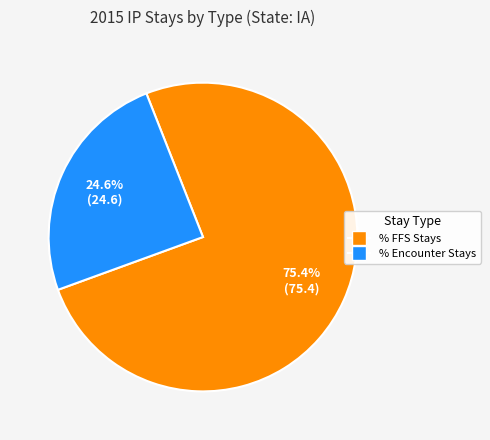

Between % Encounter Stays and % FFS Stays, which is larger?

% FFS Stays